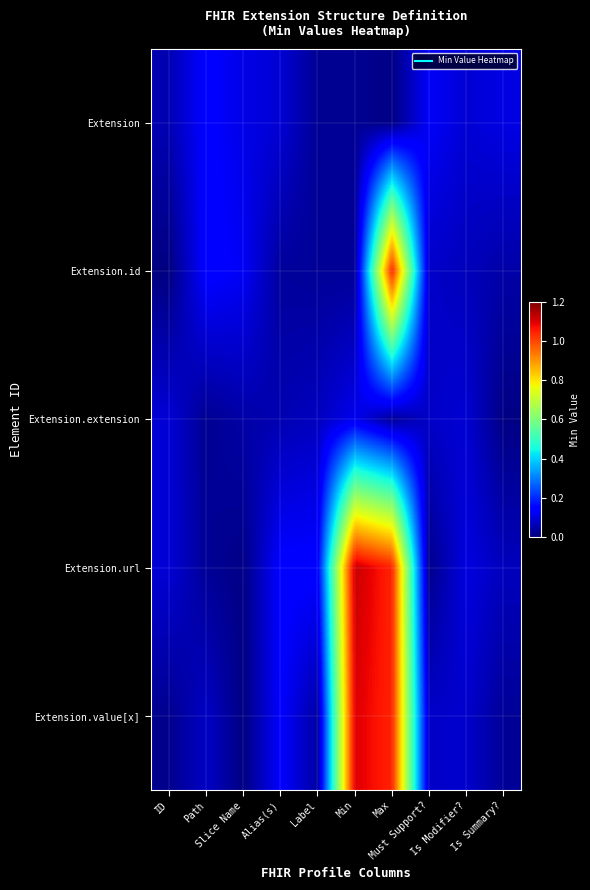

Rank the series at Must Support? from lowest to highest value.

Extension.url, Extension.extension, Extension.value[x], Extension.id, Extension